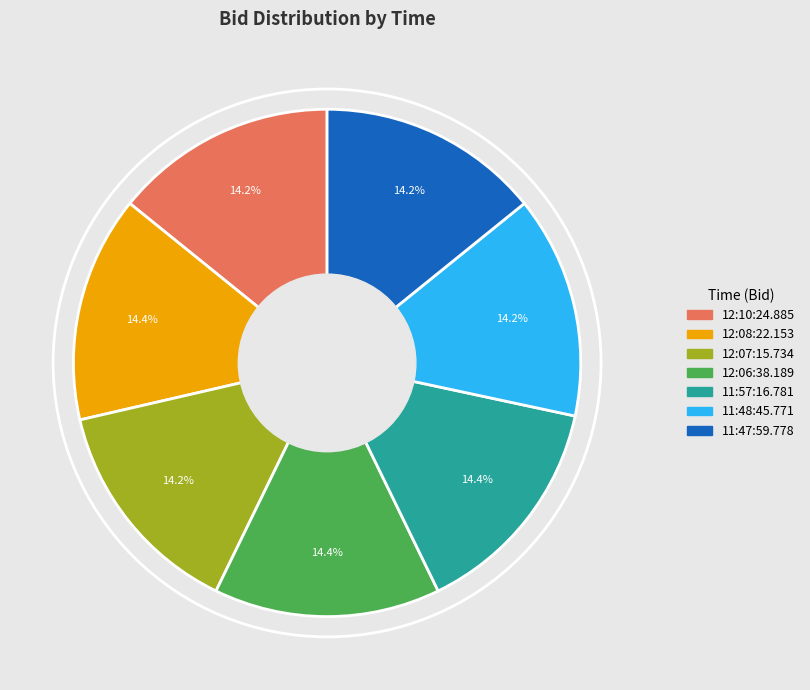

How much of the chart is everything except 12:06:38.189?

85.6%